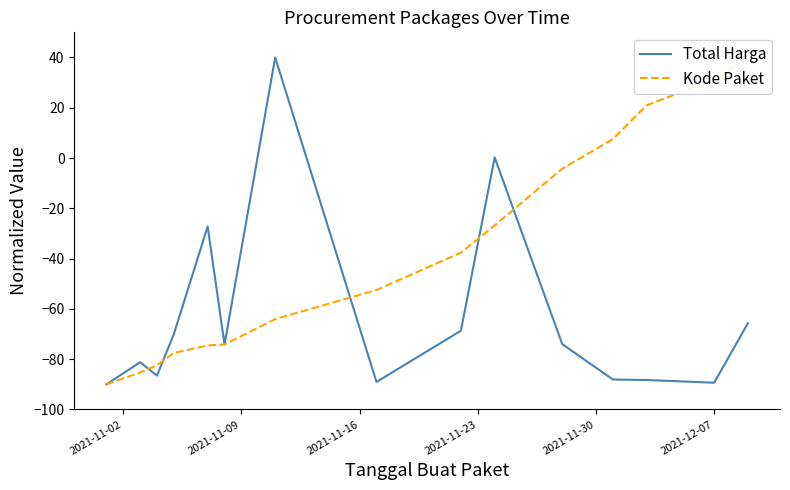

What is the minimum value for Total Harga?

-90.0